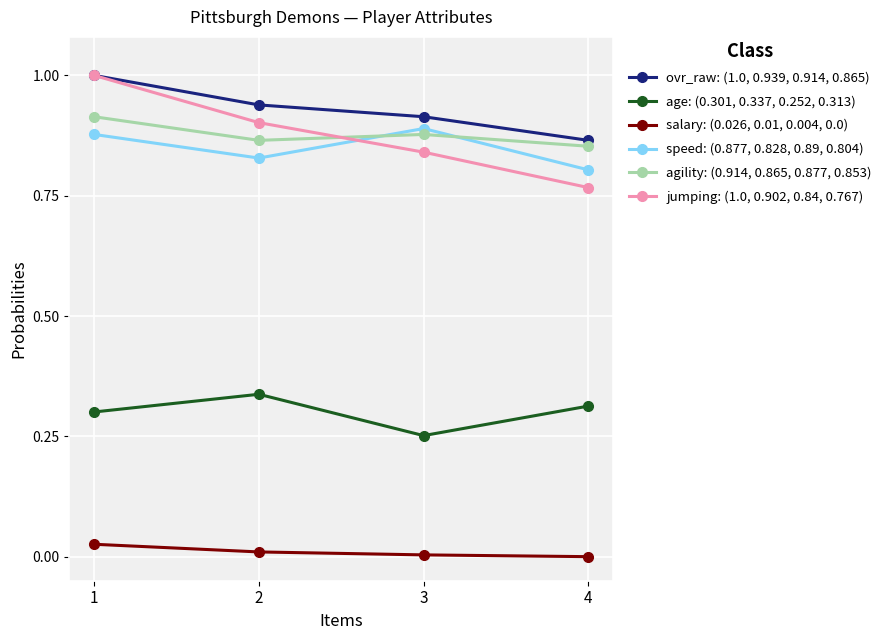

Which series has the widest spread of values?

jumping: (1.0, 0.902, 0.84, 0.767)